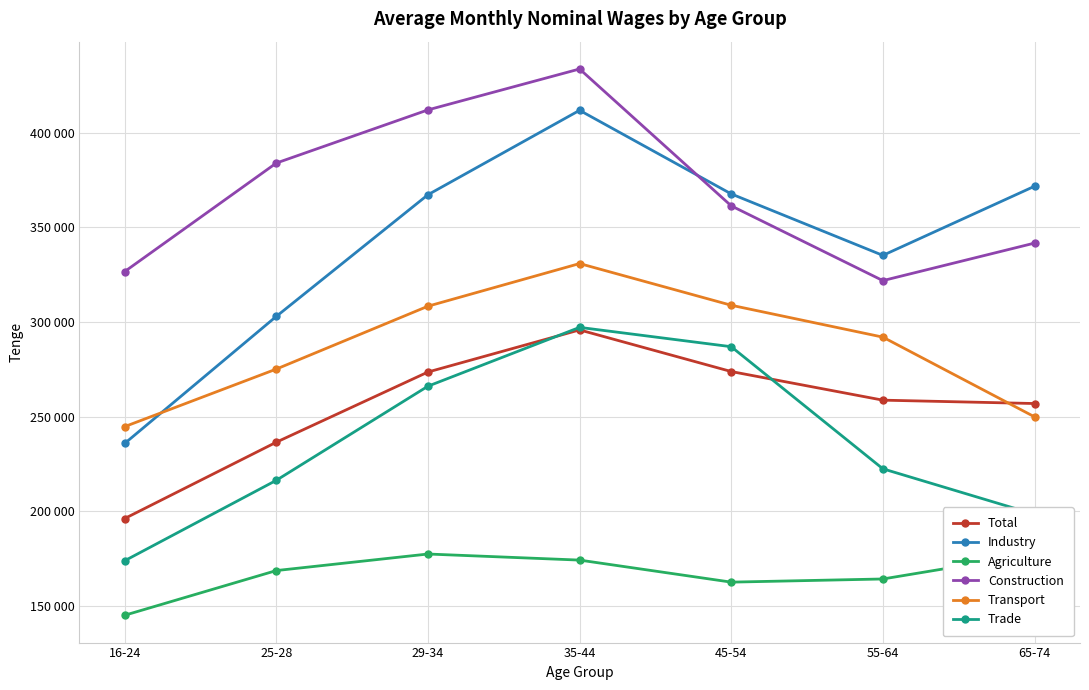

True or false: Total has a value of 273577 at 29-34.

True